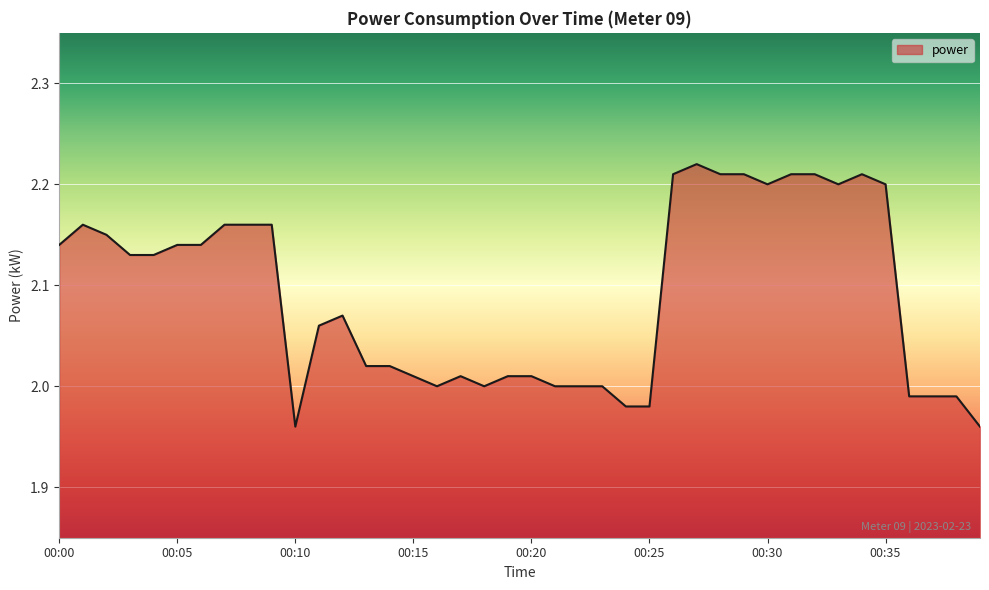

What is the difference between the maximum and minimum values?

0.3